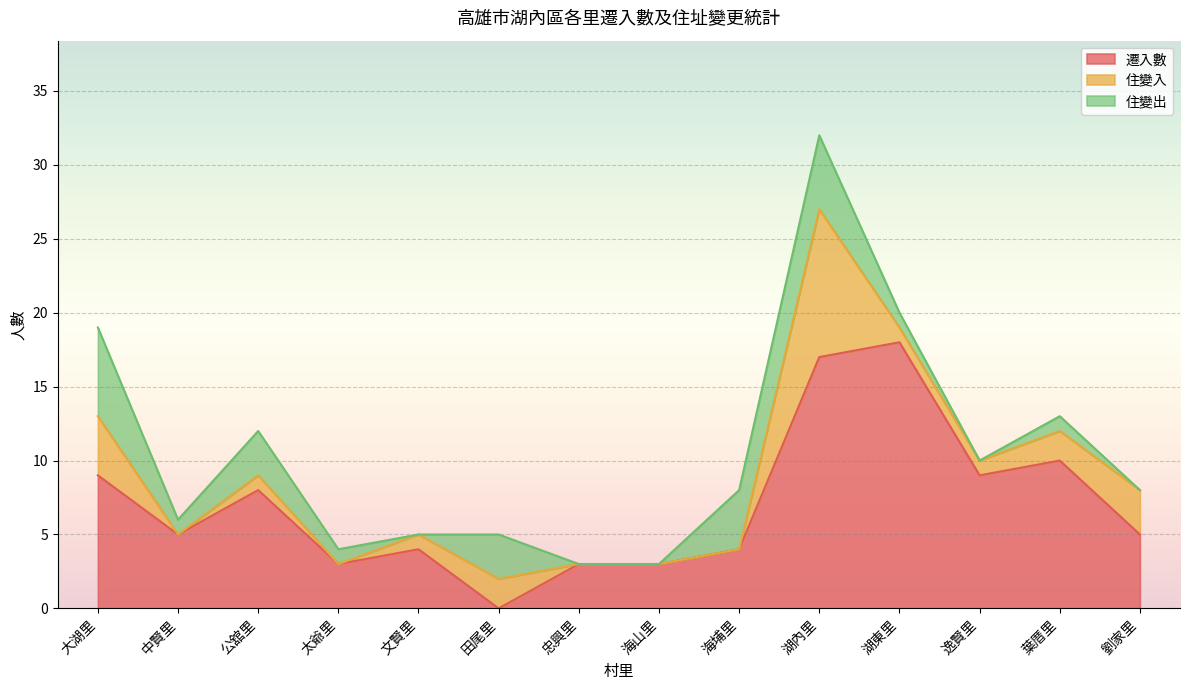

What are all the series names shown in the legend?

遷入數, 住變入, 住變出